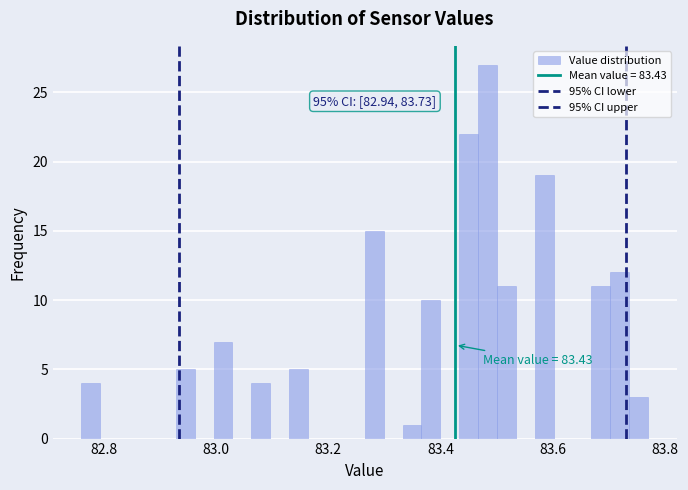

Around what value on the x-axis is the tallest bar? Give the approximate position of its centre, as read against the axis.

83.48